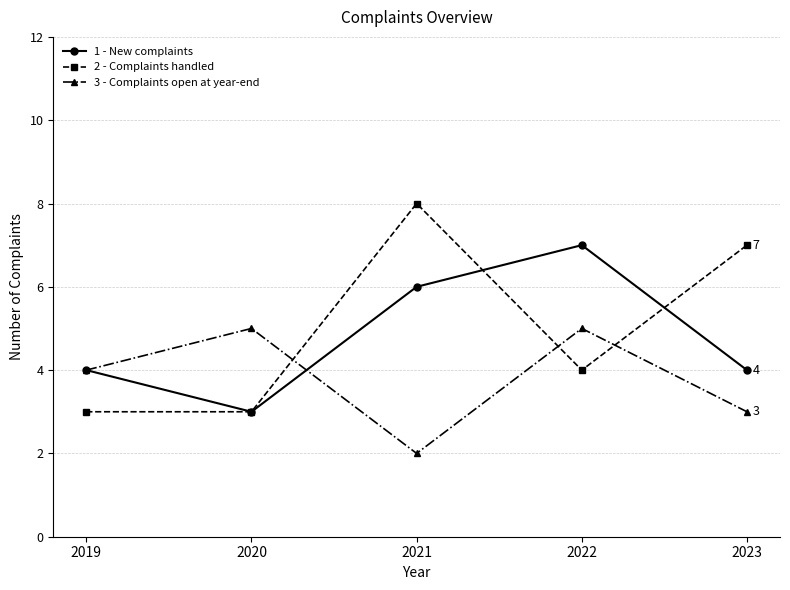

At 2021, list the series in order from smallest to largest.

3 - Complaints open at year-end, 1 - New complaints, 2 - Complaints handled